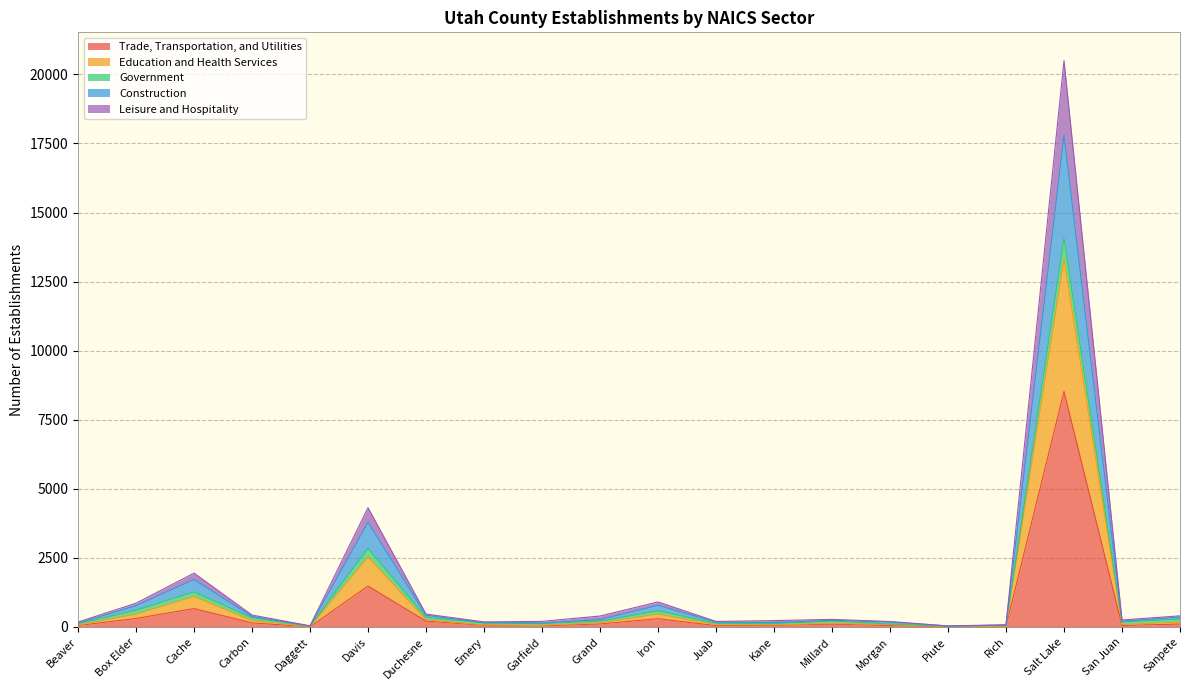

True or false: Construction and Trade, Transportation, and Utilities cross at least once.

False